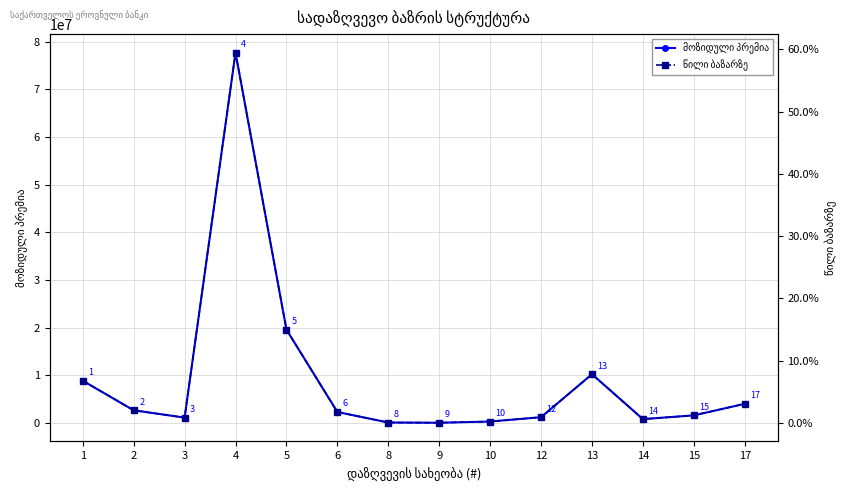

How many interior local peaks does the მოზიდული პრემია series have?

2